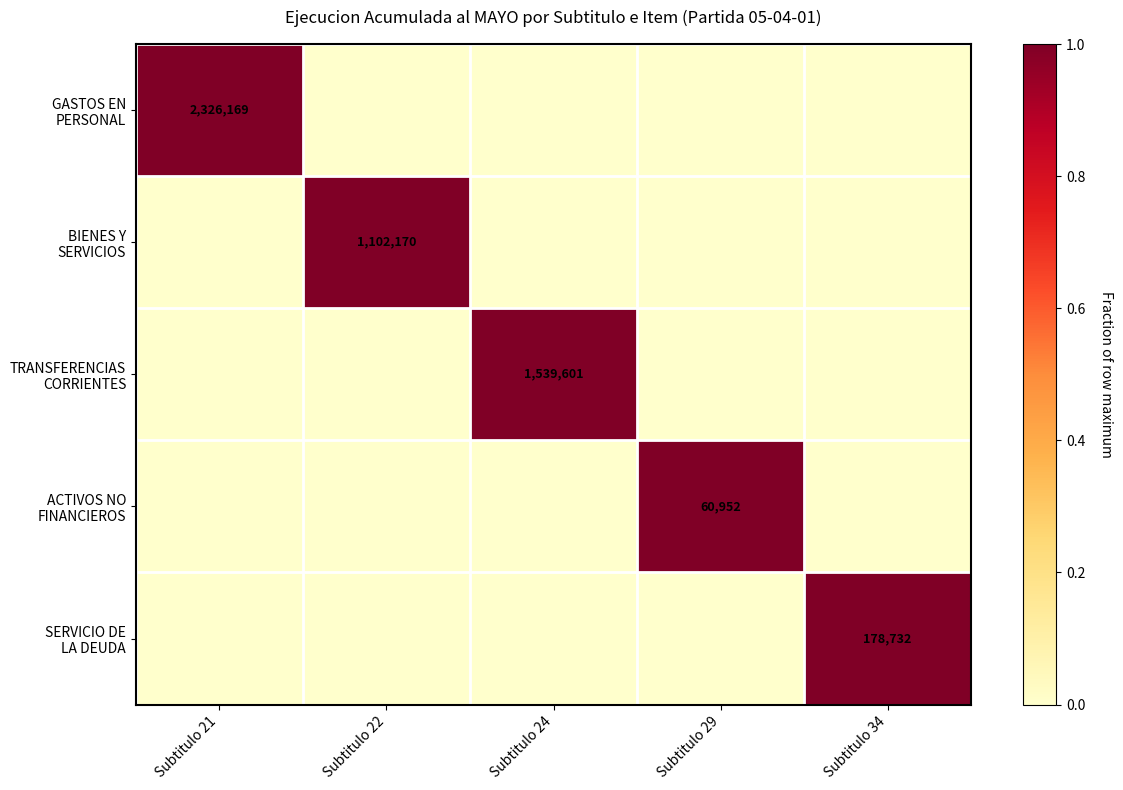

What is the sum of the ACTIVOS NO FINANCIEROS values at Subtitulo 29 and Subtitulo 21?

1